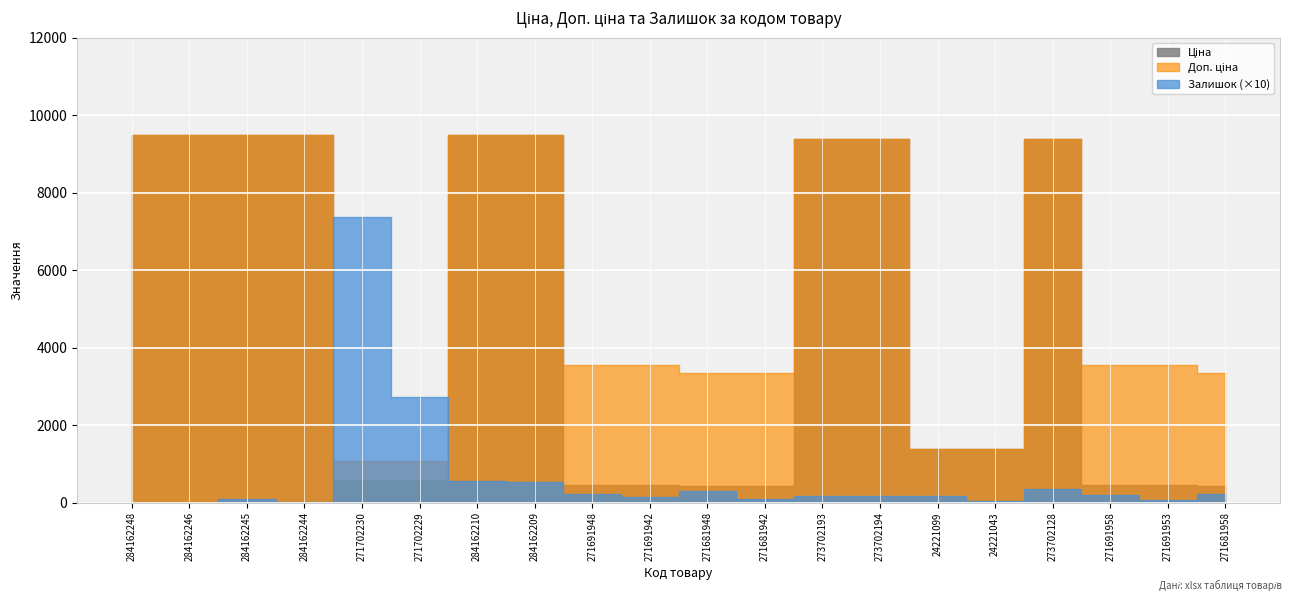

How many lines are shown in the chart?

3